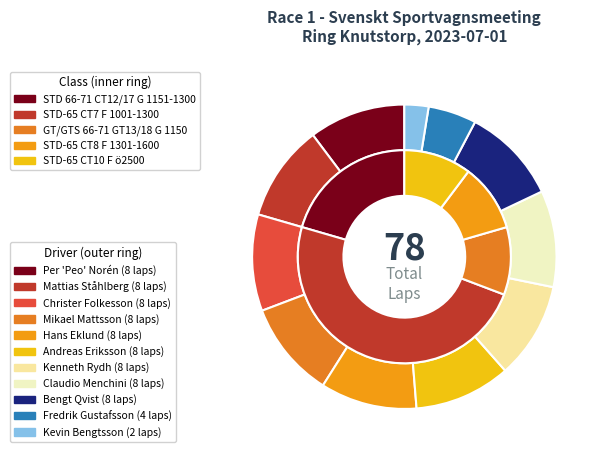

Rank the categories by value from lowest to highest.

Kevin Bengtsson, Fredrik Gustafsson, Per 'Peo' Norén, Mattias Ståhlberg, Christer Folkesson, Mikael Mattsson, Hans Eklund, Andreas Eriksson, Kenneth Rydh, Claudio Menchini, Bengt Qvist